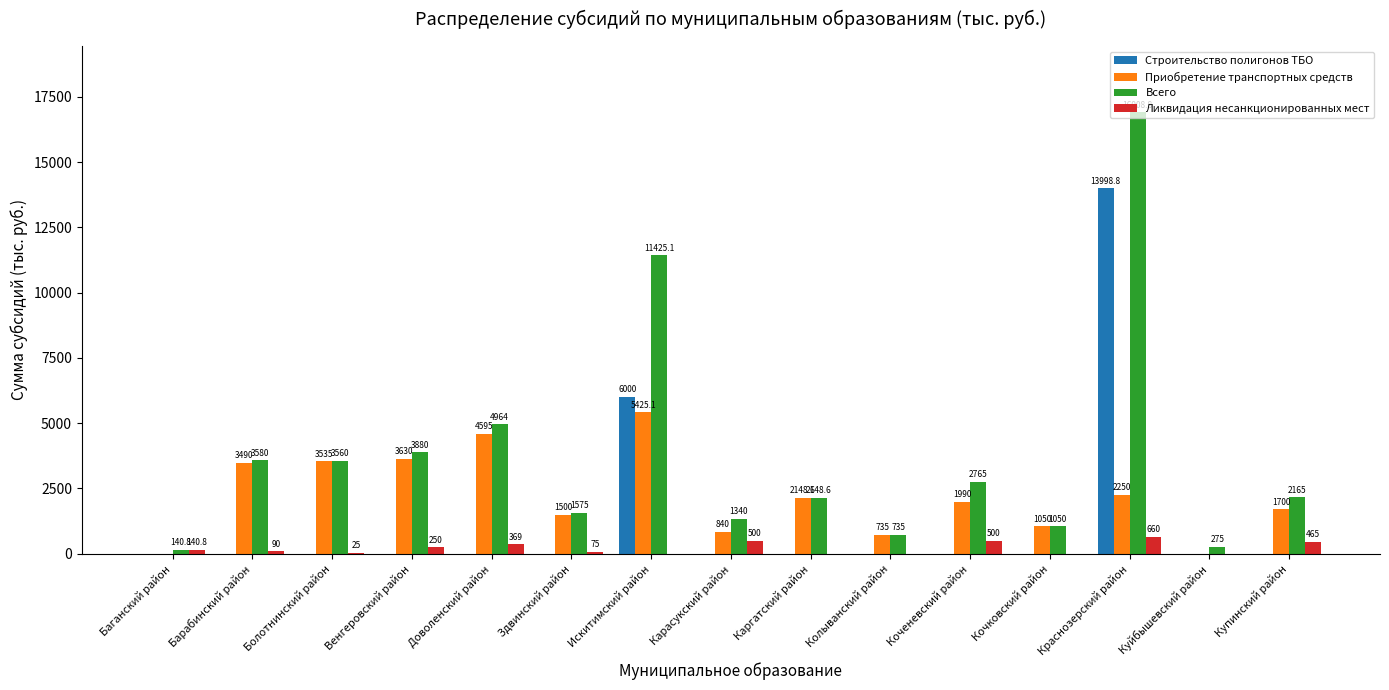

How many data points in Строительство полигонов ТБО are above 0?

2